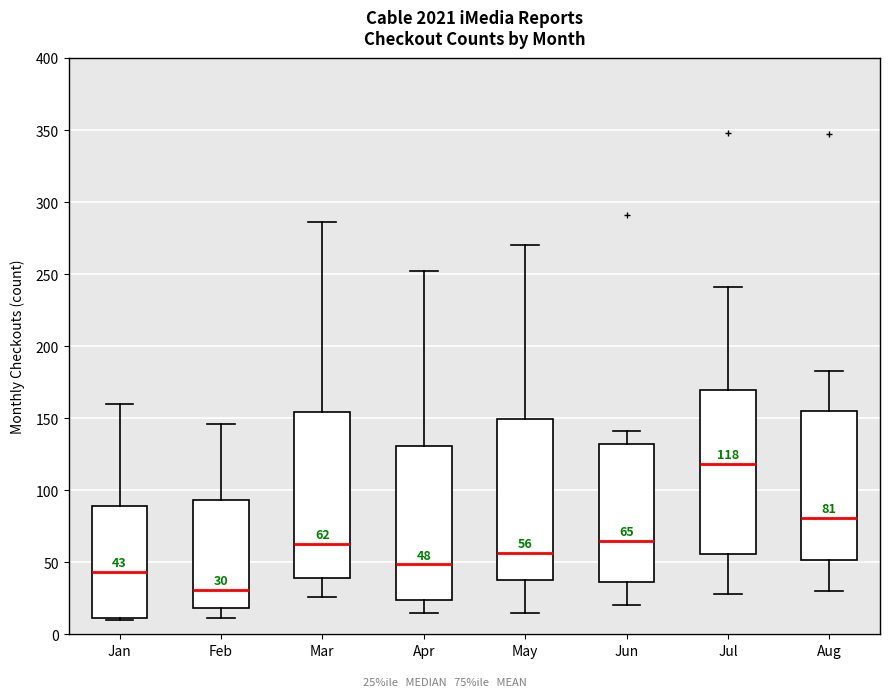

Which box's median line is the lowest?

Feb